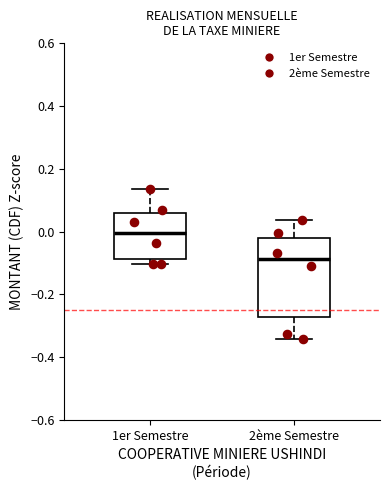

Where does the upper whisker of the box for 1er Semestre end on the y-axis? The values are not printed on the chart, so give them approximately, as read against the axis.

0.14